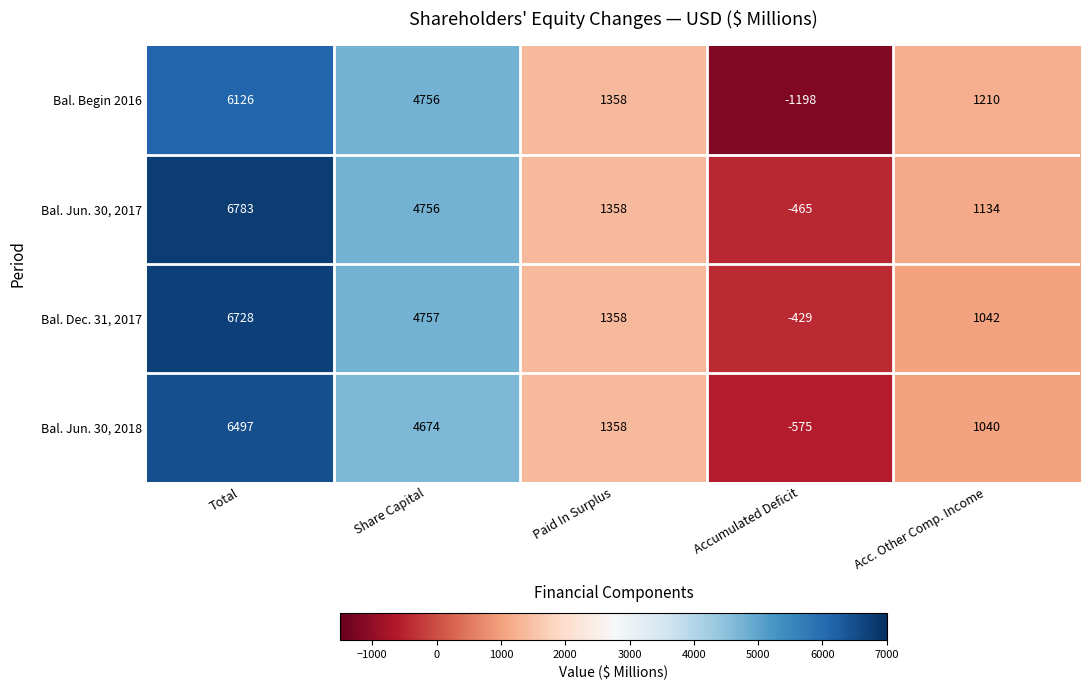

The Bal. Dec. 31, 2017 series shows 6728 at Total. True or false?

True